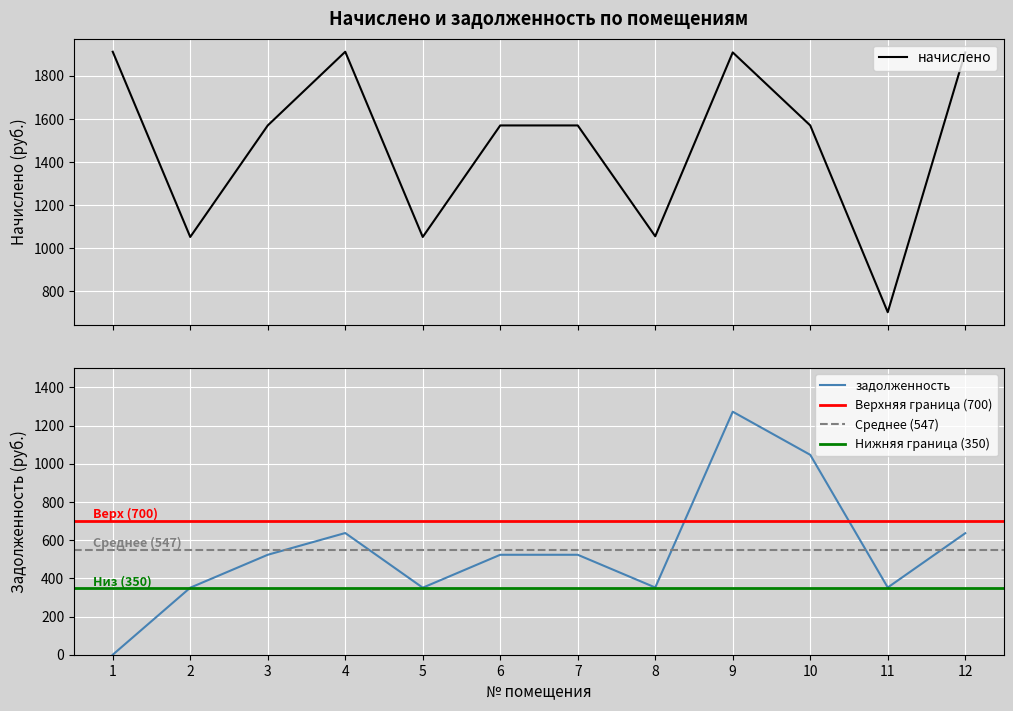

Between 1 and 6, which is larger?

1